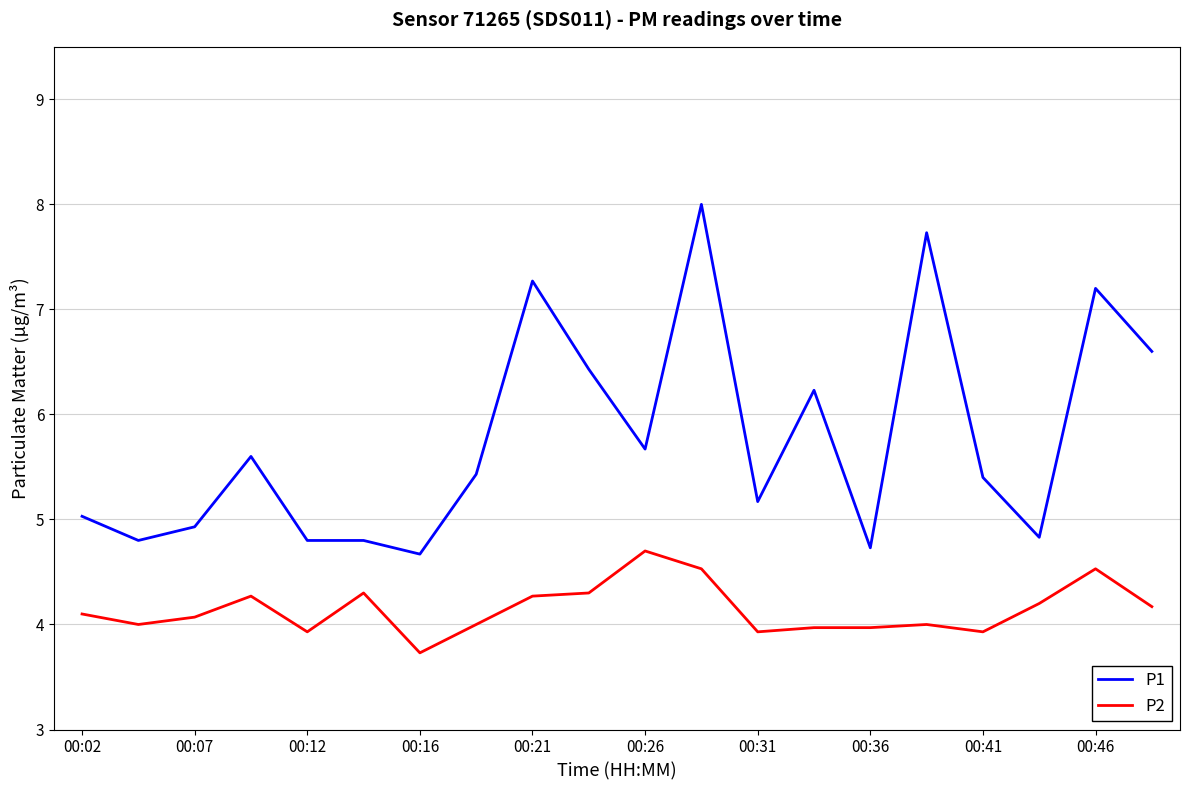

List the series in order of their overall mean, lowest first.

P2, P1